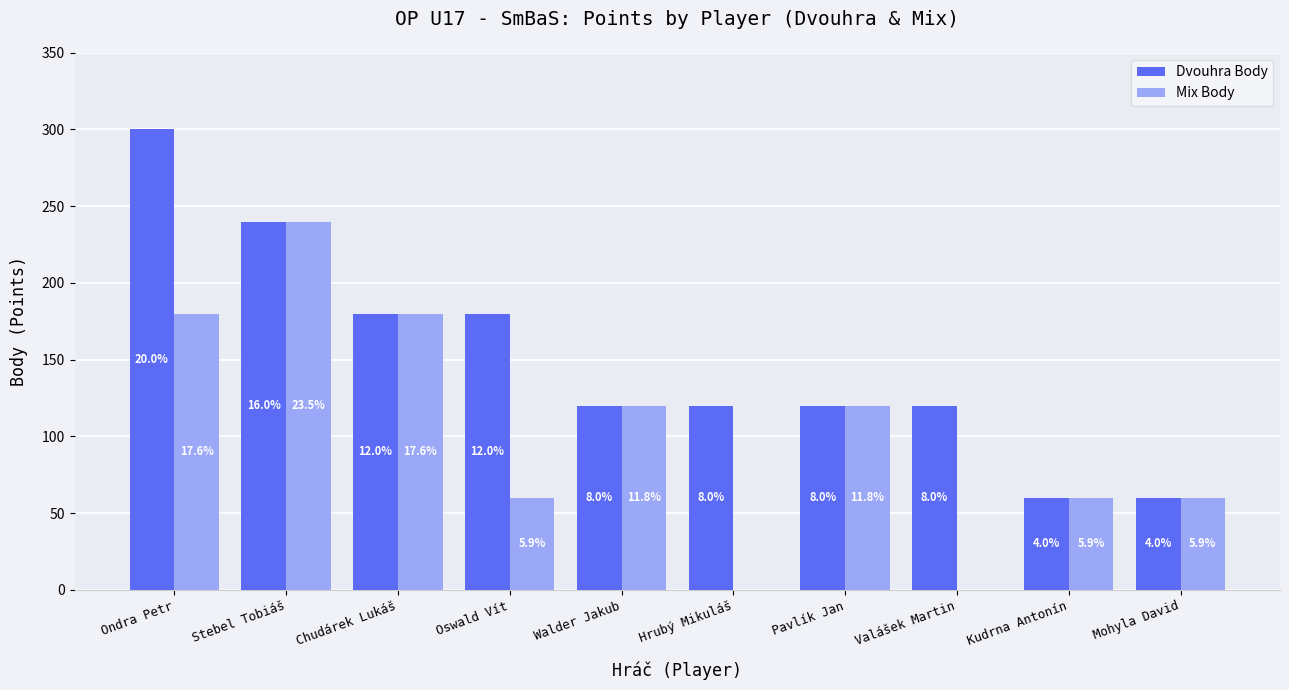

True or false: Mix Body has a value of 94 at Oswald Vít.

False